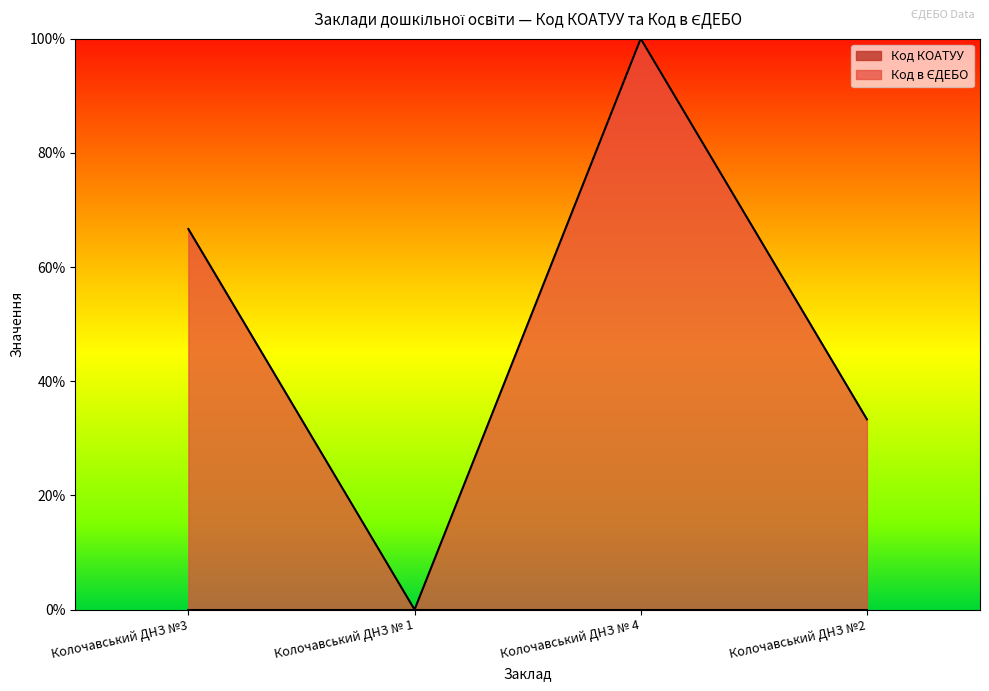

Reading left to right, list all the values displayed in this chart.

Колочавський ДНЗ №3=66.7	Колочавський ДНЗ № 1=0.0	Колочавський ДНЗ № 4=100.0	Колочавський ДНЗ №2=33.3